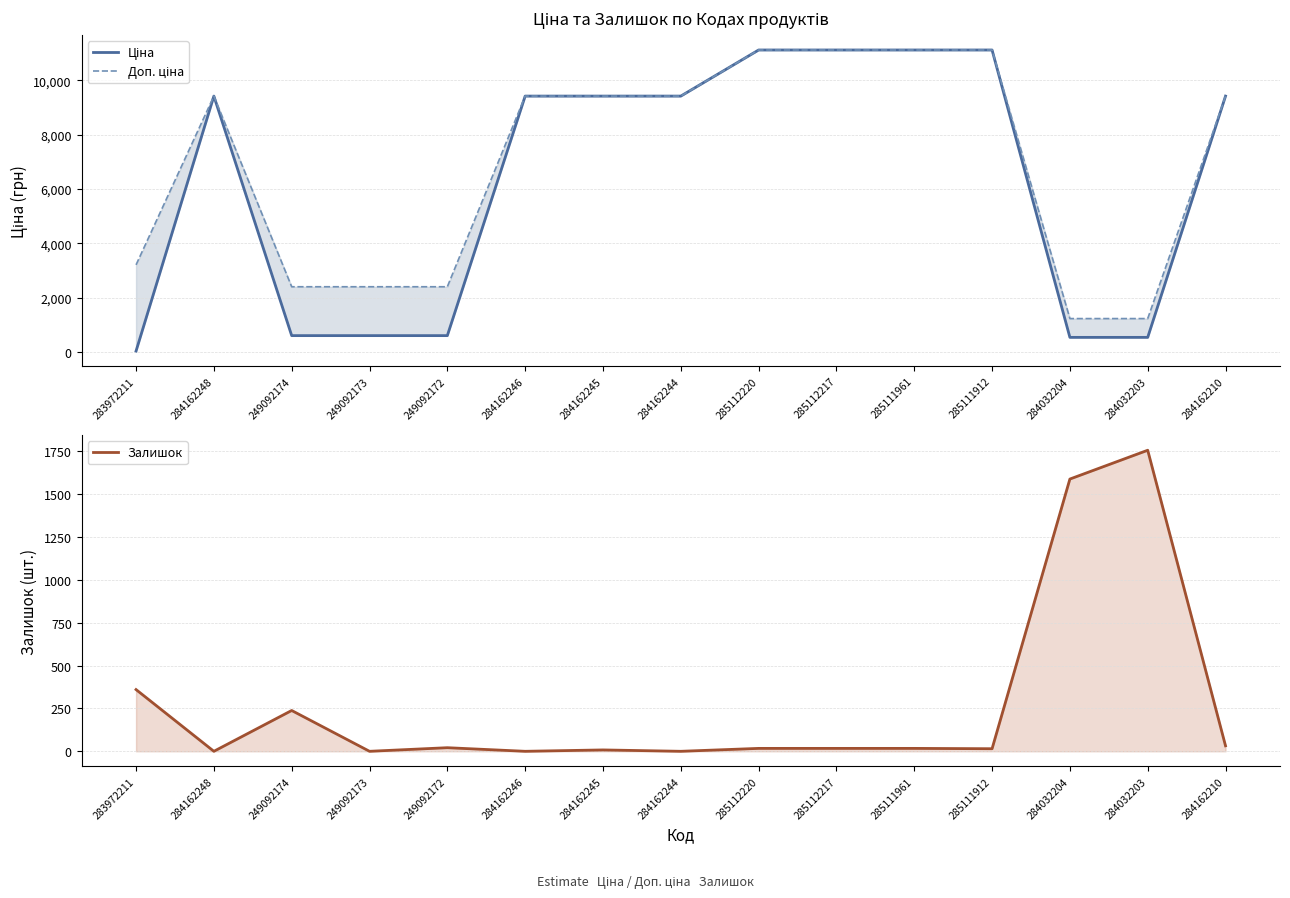

How many interior local peaks does the Ціна series have?

1